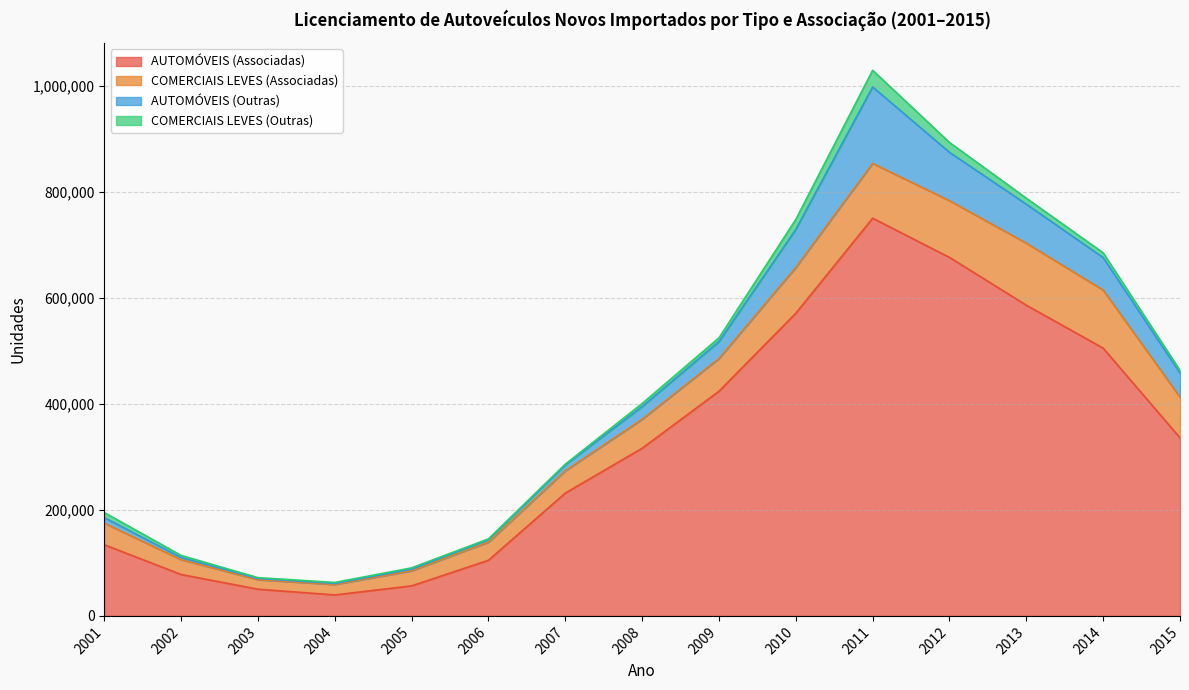

At how many categories does at least one series exceed 63654?

12